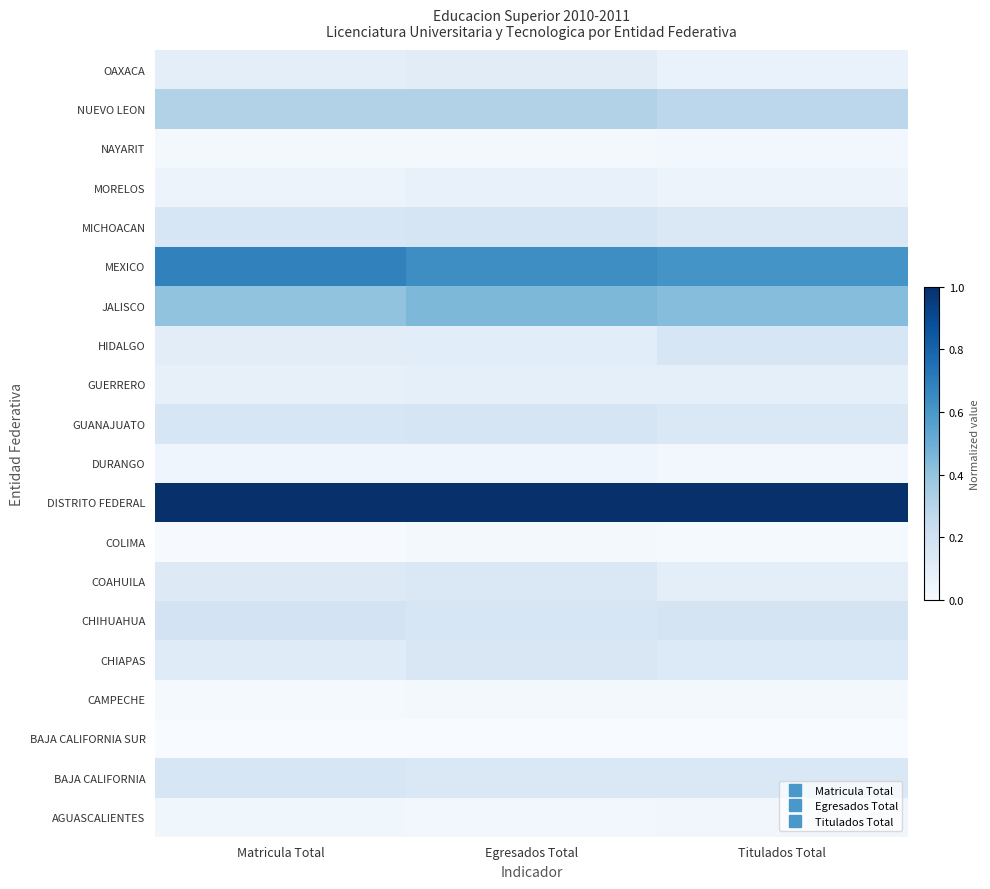

At how many categories does at least one series exceed 0?

3